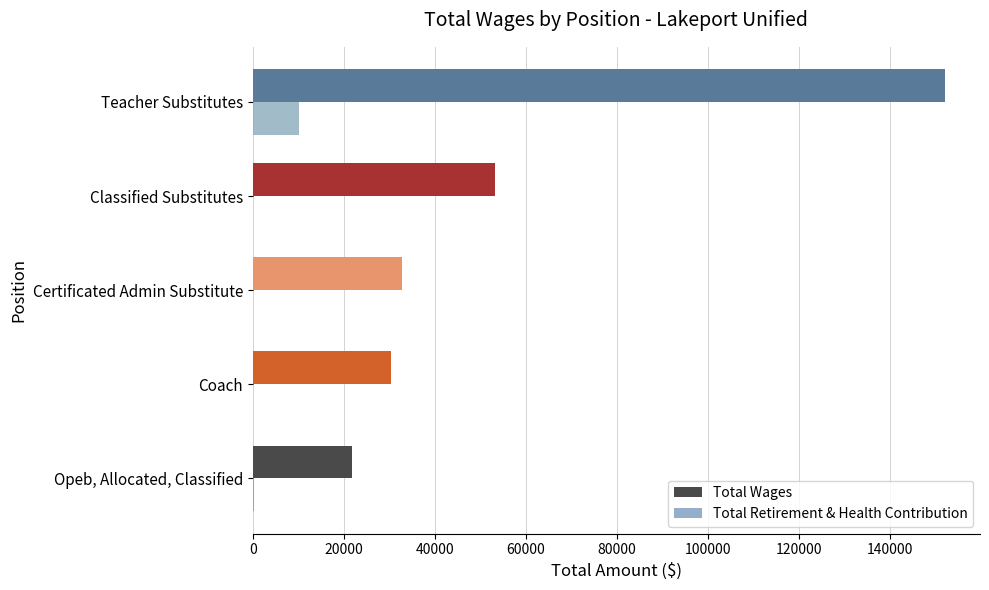

Which series has the largest range (max minus min)?

Total Wages